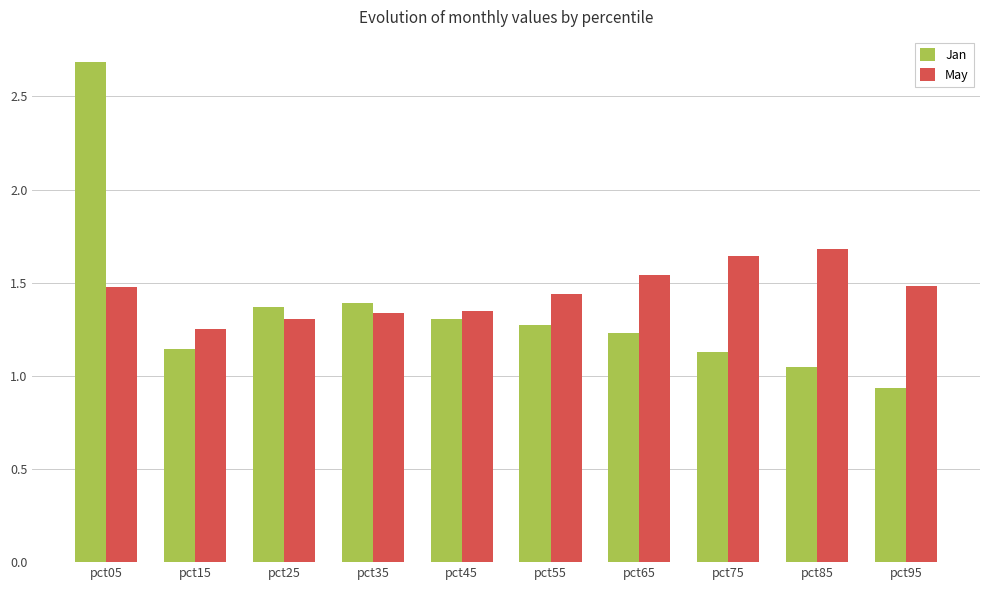

What is the total value across all series at pct15?

2.4